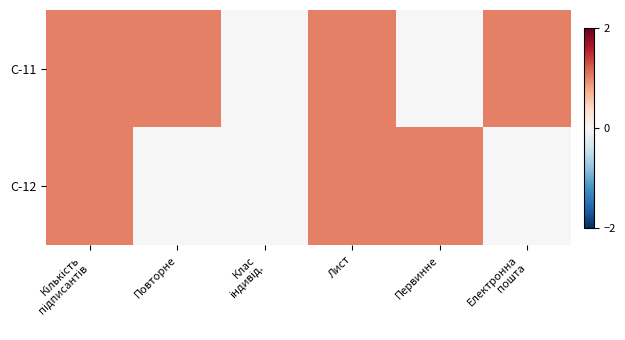

Which category has the lowest value across all series?

Клас
індивід.